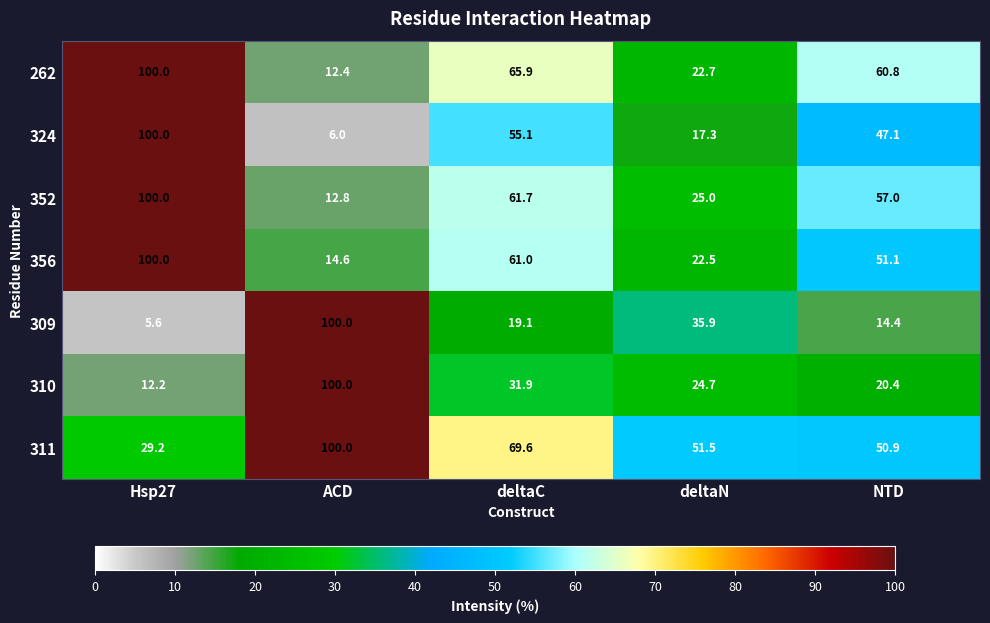

How many distinct data groups are displayed?

7